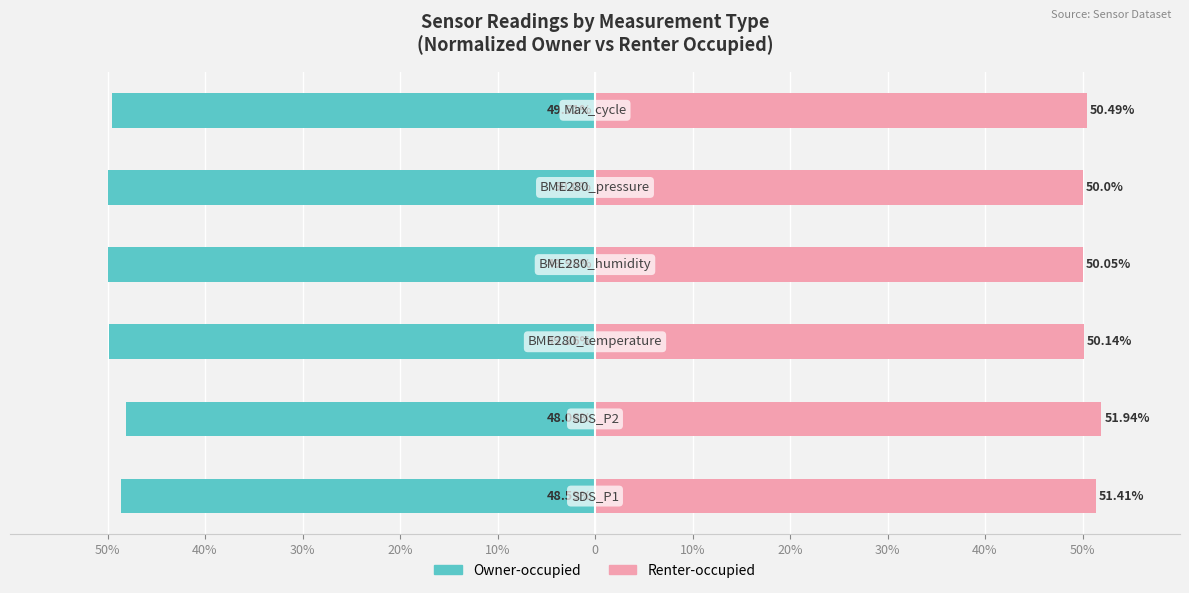

Reading left to right, list all the values displayed in this chart.

Owner-occupied: 50%=-48.6	40%=-48.1	30%=-49.9	20%=-50.0	10%=-50.0	0=-49.5
Renter-occupied: 50%=51.4	40%=51.9	30%=50.1	20%=50.0	10%=50.0	0=50.5